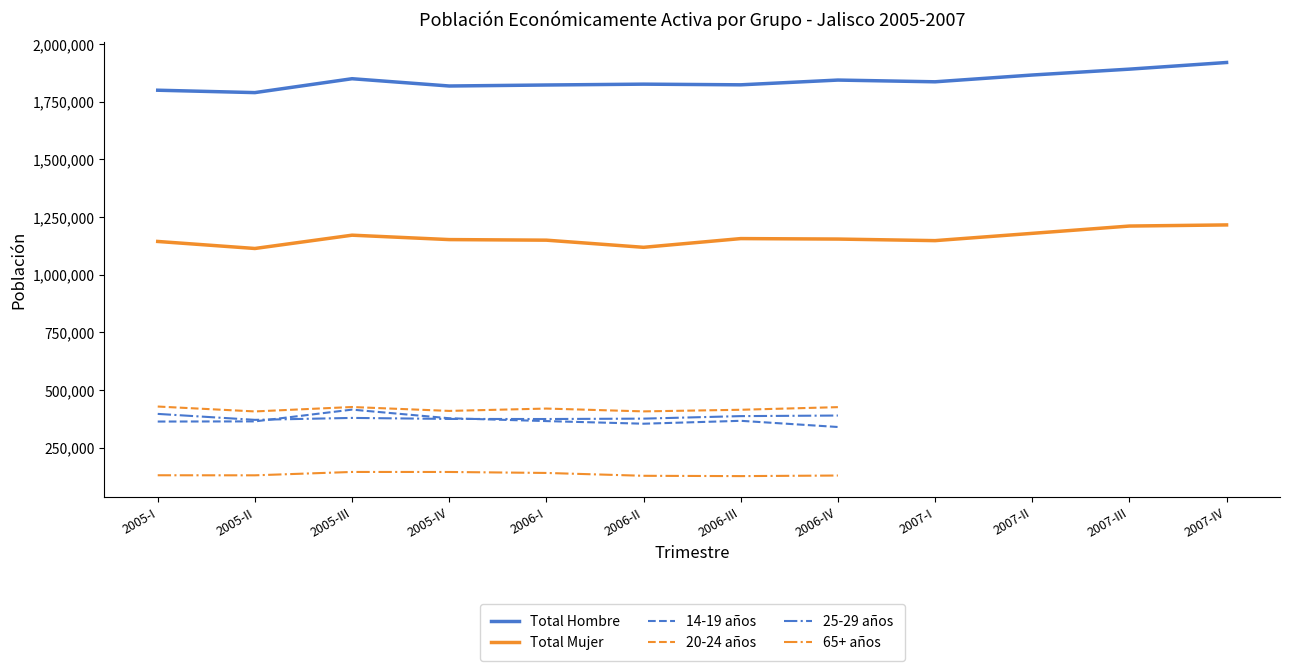

True or false: 20-24 años and 65+ años intersect in this chart.

False